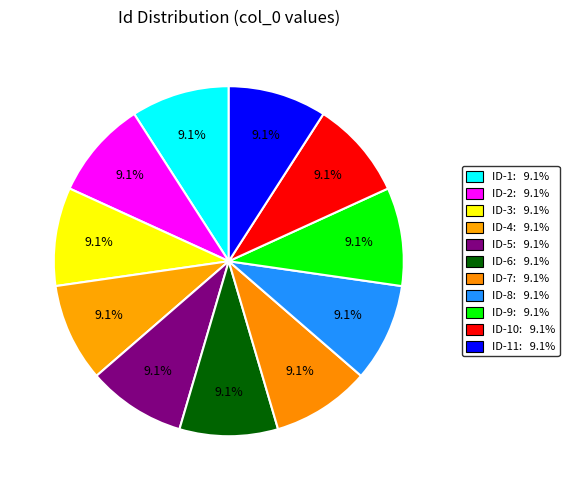

How many segments does this pie chart have?

11